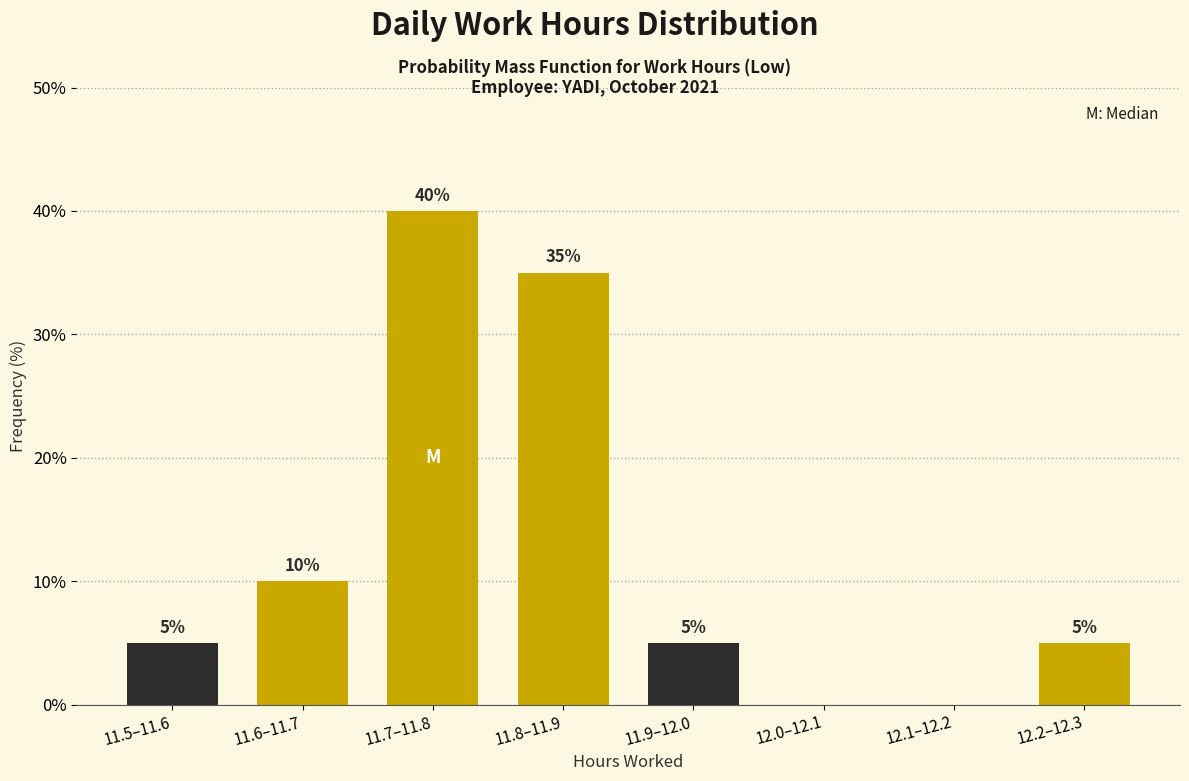

Reading left to right, what are all the values shown in this chart?

11.5–11.6=5	11.6–11.7=10	11.7–11.8=40	11.8–11.9=35	11.9–12.0=5	12.0–12.1=0	12.1–12.2=0	12.2–12.3=5